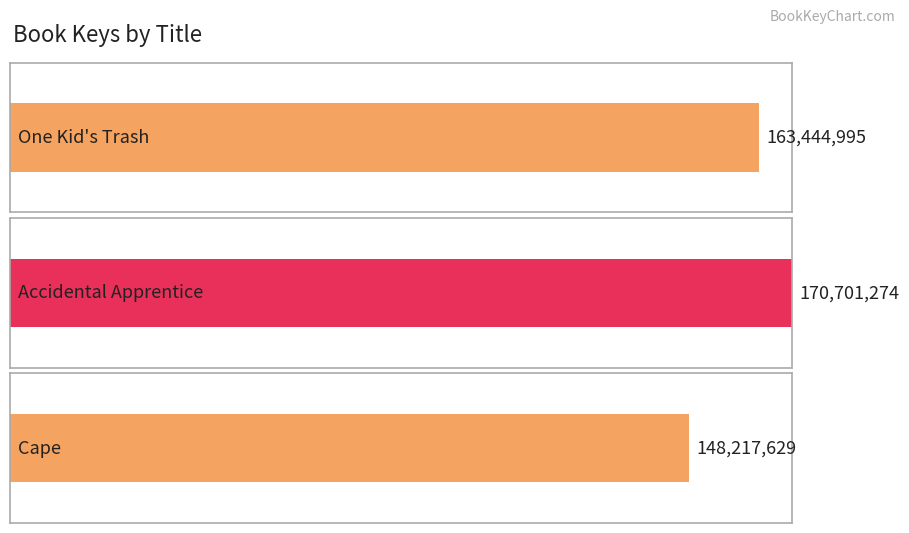

Rank the categories by value from lowest to highest.

Cape, One Kid's Trash, Accidental Apprentice